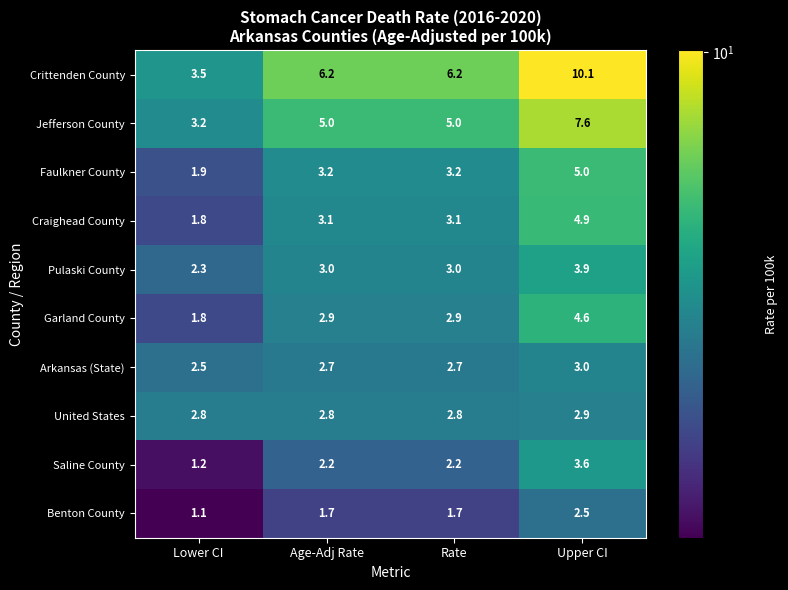

What is the maximum value for Pulaski County?

3.9